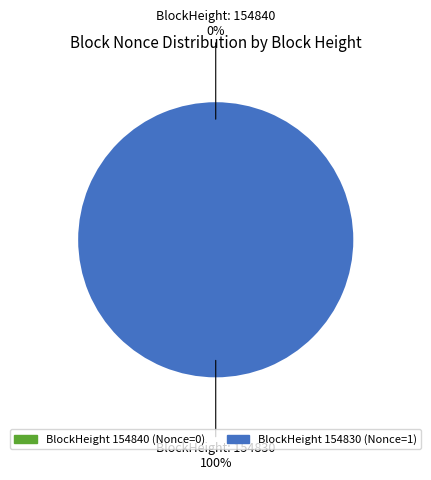

What is the change in value from 154840 to 154830?

+1